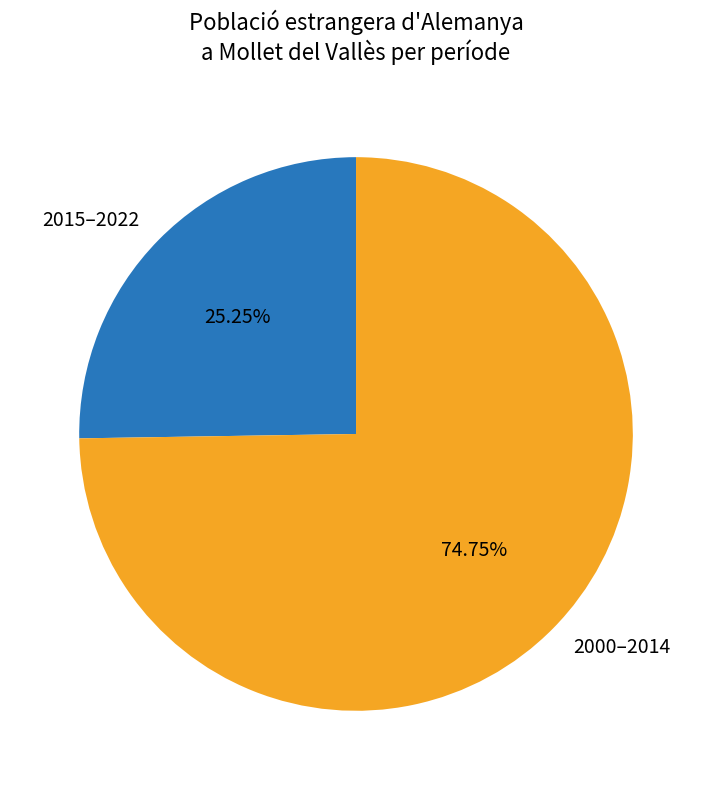

Is the sum of 2015–2022 and 2000–2014 greater than half?

Yes